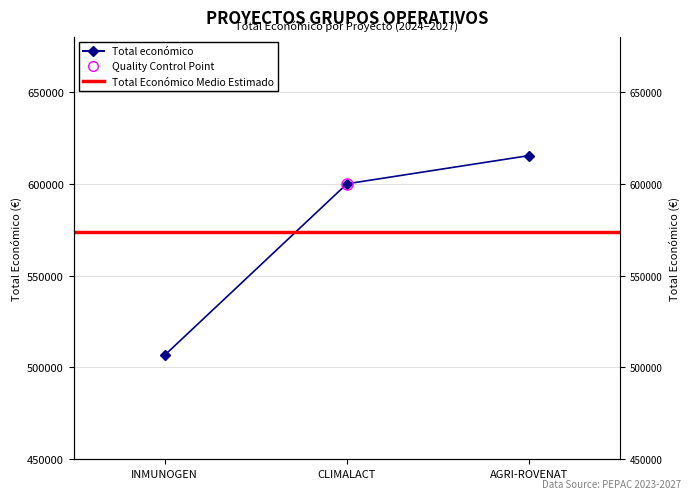

What is the difference between the second highest and minimum values?

93297